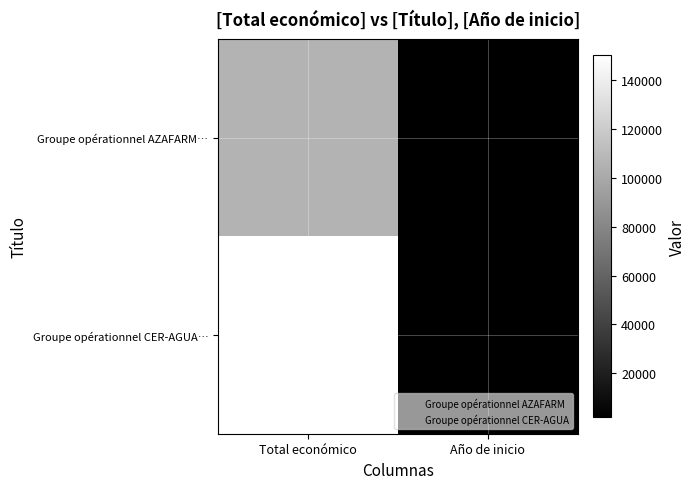

Reading right to left, list all the values displayed in this chart.

Groupe opérationnel AZAFARM…: Año de inicio=2023	Total económico=105516
Groupe opérationnel CER-AGUA…: Año de inicio=2023	Total económico=150000